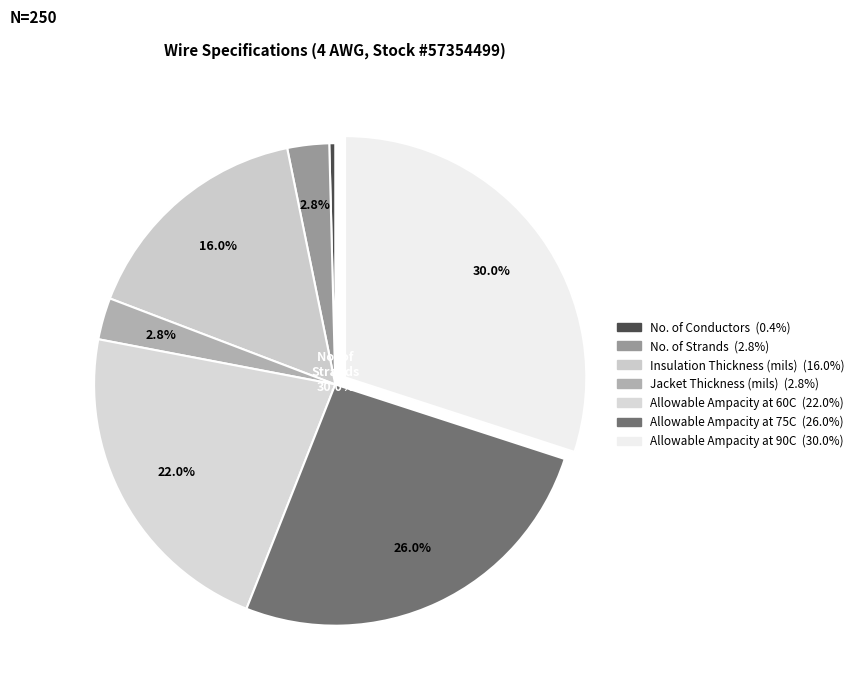

Rank the categories by value from lowest to highest.

No. of Conductors, No. of Strands, Jacket Thickness (mils), Insulation Thickness (mils), Allowable Ampacity at 60C, Allowable Ampacity at 75C, Allowable Ampacity at 90C